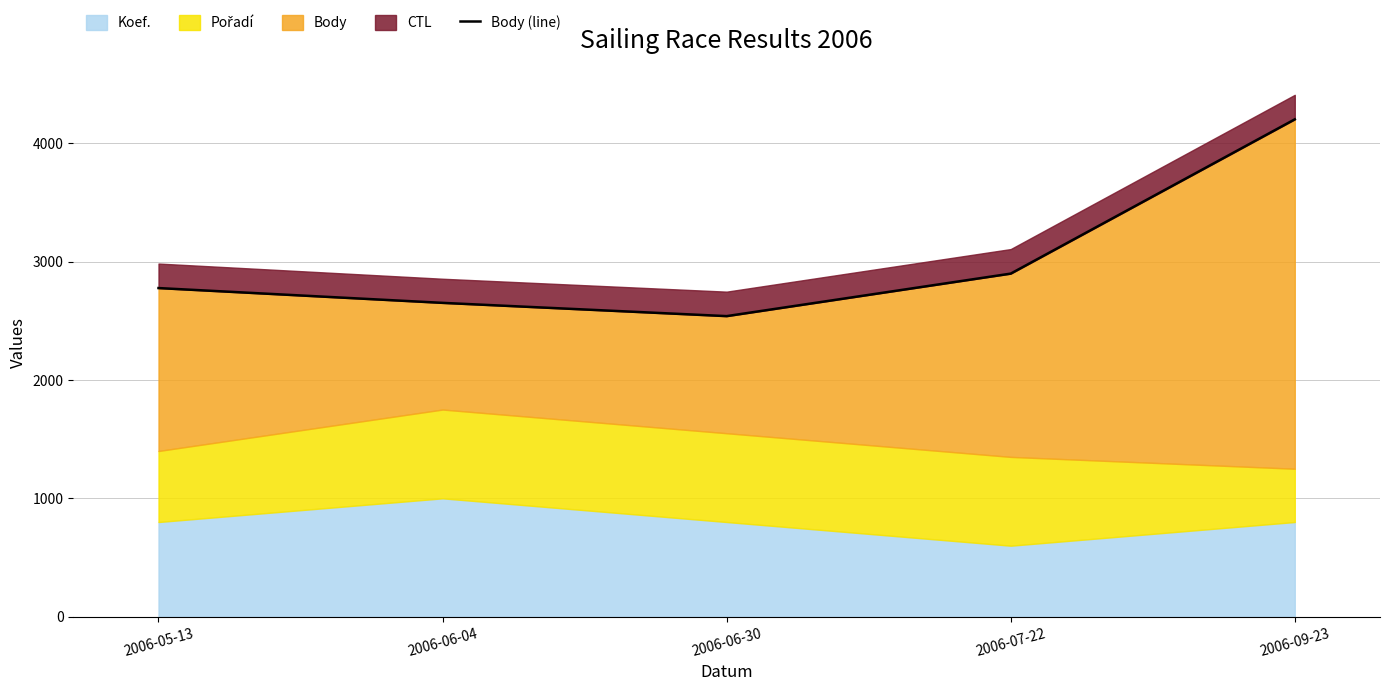

What is the label of the 4th point from the right?

2006-06-04